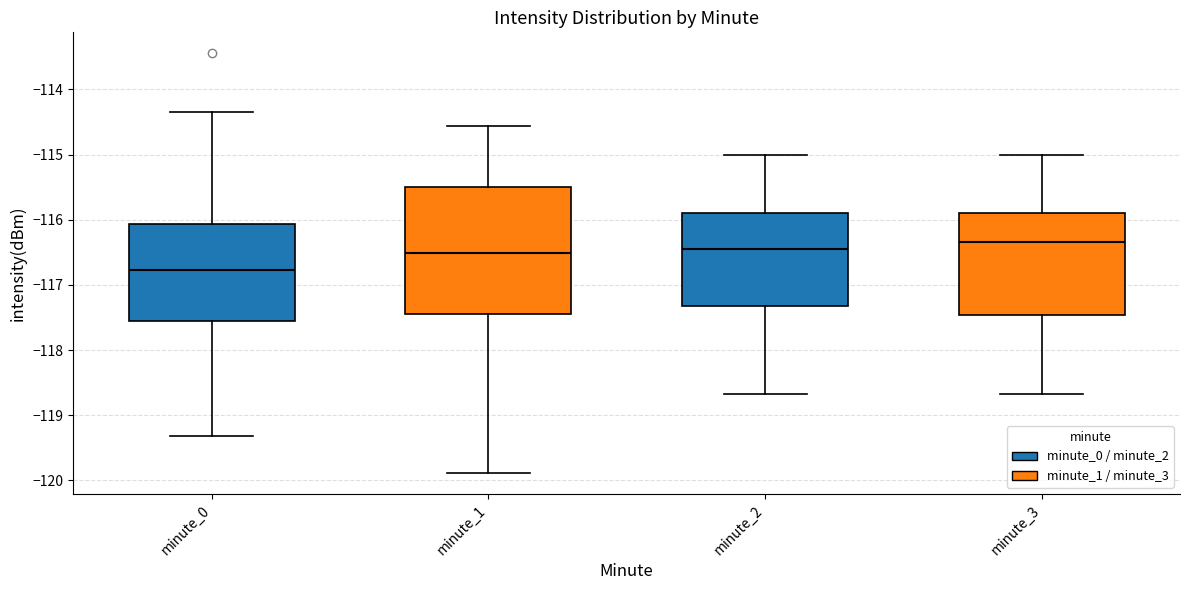

Reading left to right, transcribe this box plot: for each box, give where its median line is, the range the box spans, and where its two whiskers end, as read against the y-axis. The values are not printed on the chart, so give them approximately, as read against the axis.

minute_0: median -116.8, box -117.6 to -116.1, whiskers -119.3 to -114.3
minute_1: median -116.5, box -117.4 to -115.5, whiskers -119.9 to -114.6
minute_2: median -116.5, box -117.3 to -115.9, whiskers -118.7 to -115.0
minute_3: median -116.3, box -117.5 to -115.9, whiskers -118.7 to -115.0